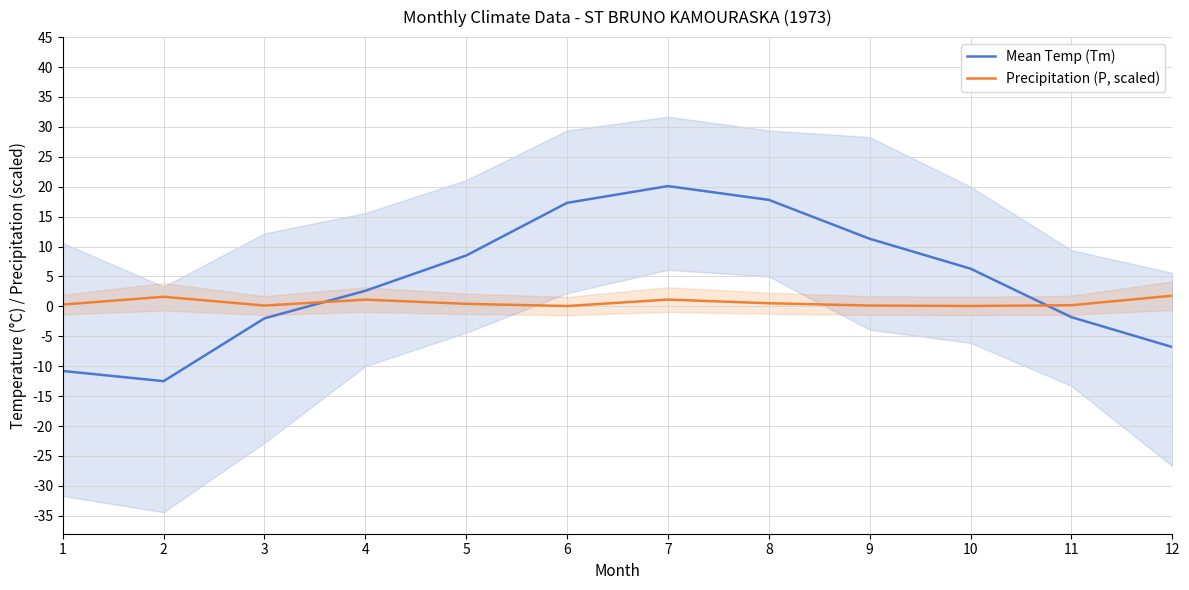

Is this an area chart (filled region under the line)?

No